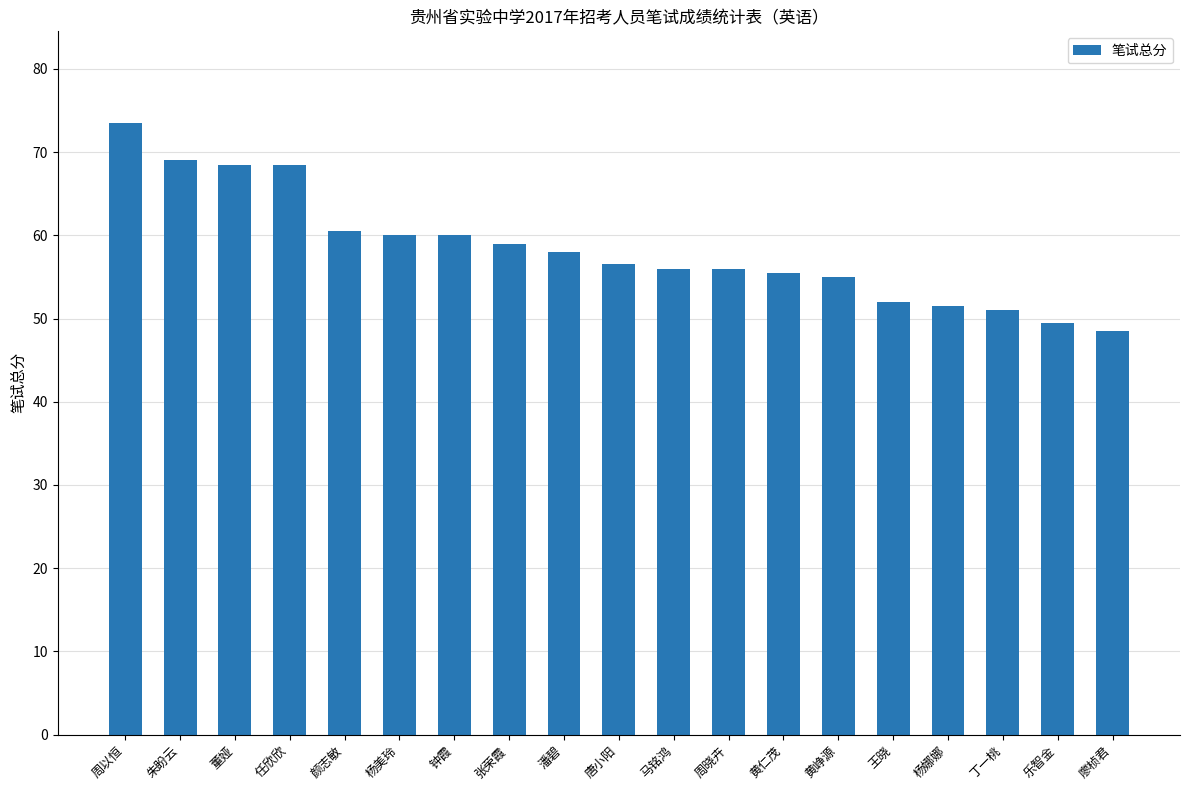

What is the label of the 1st bar from the left?

周以恒